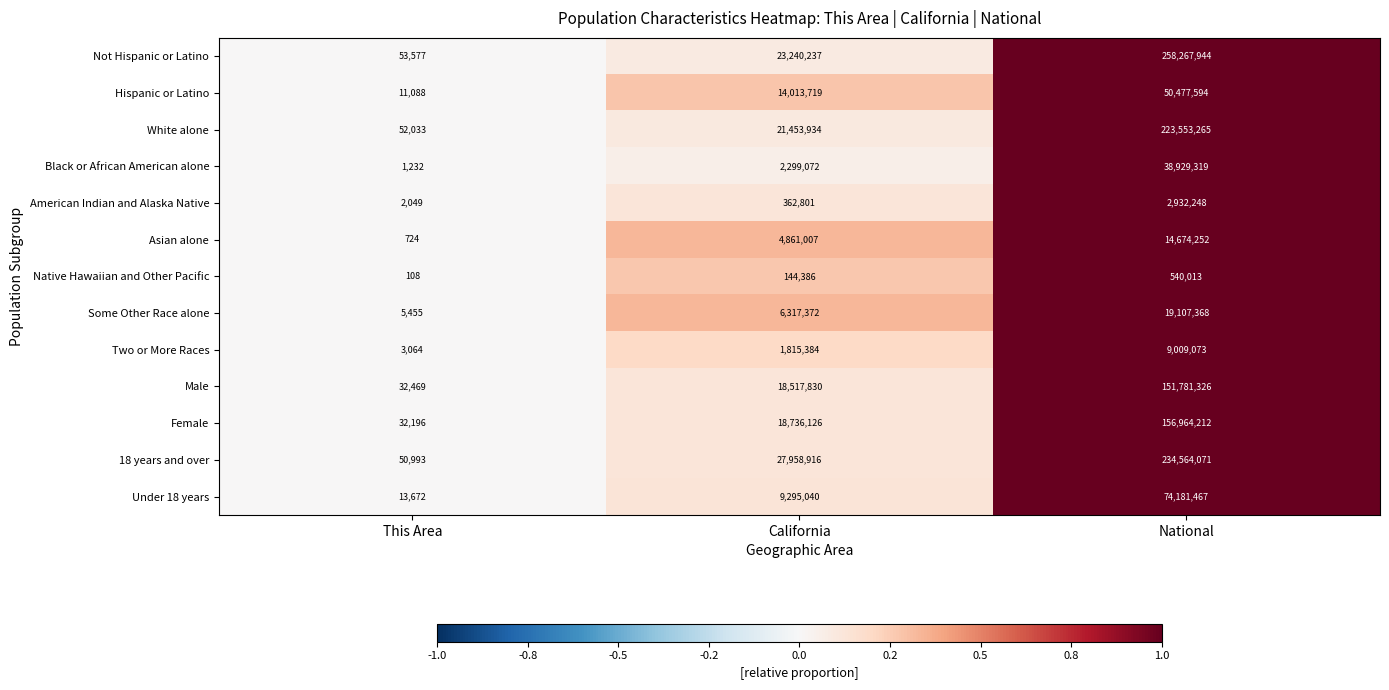

True or false: Some Other Race alone has a value of 19107368 at National.

True